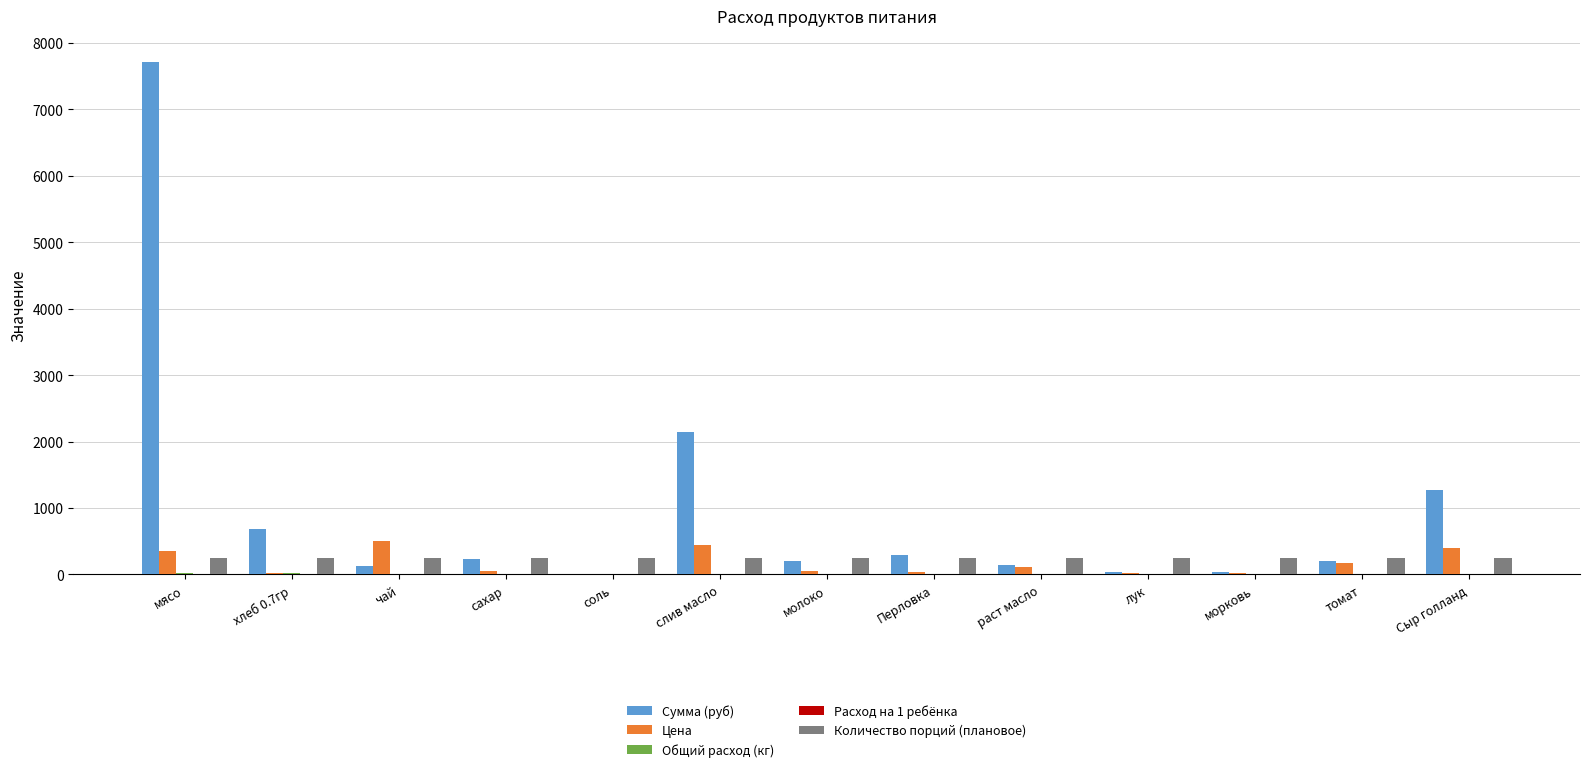

What is the greatest value displayed?

7717.5